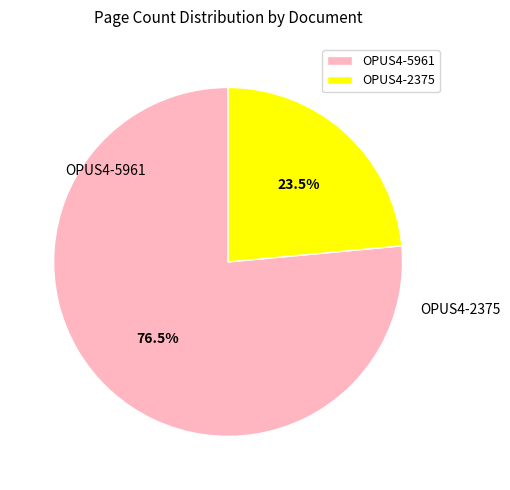

To the nearest percent, what is the average slice percentage?

50%